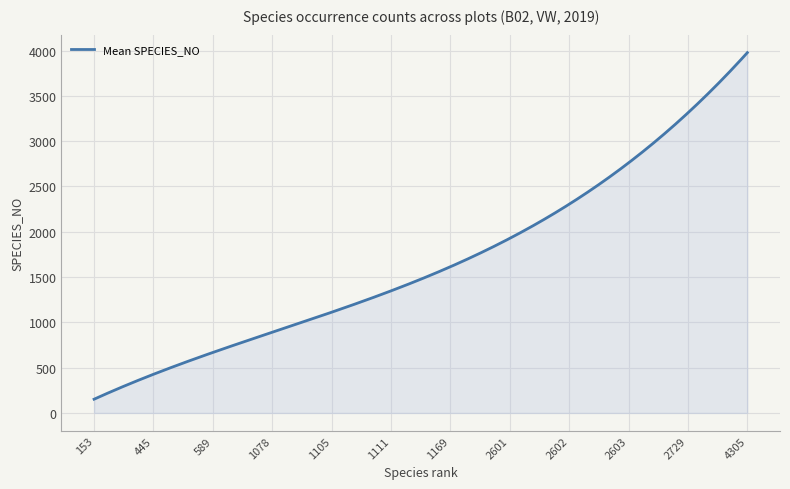

What is the difference between the maximum and minimum values?

3825.8